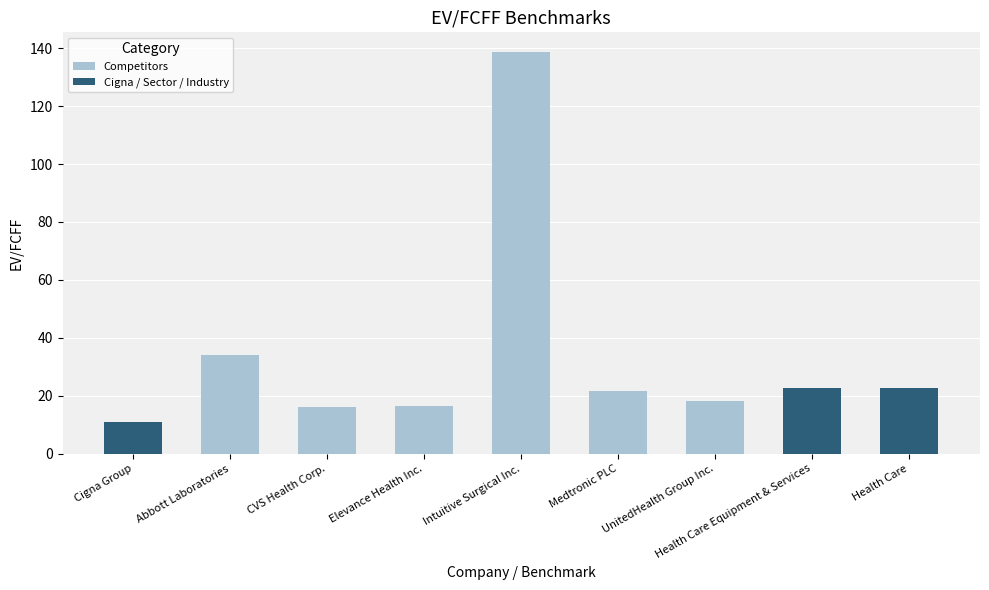

Where is the data nearest to the value 74?

Abbott Laboratories